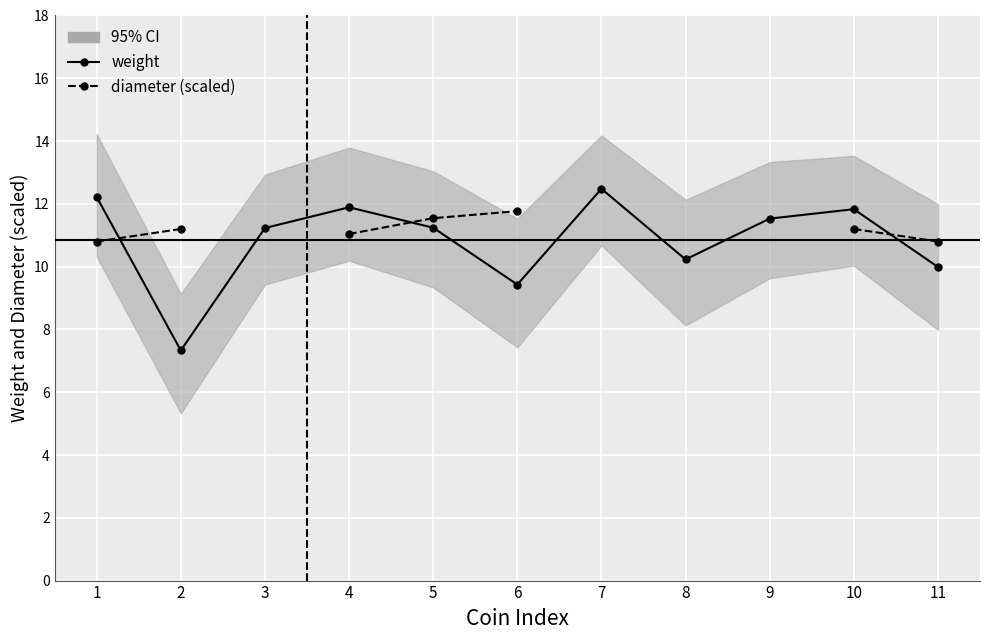

How many values in the weight series exceed 11?

7